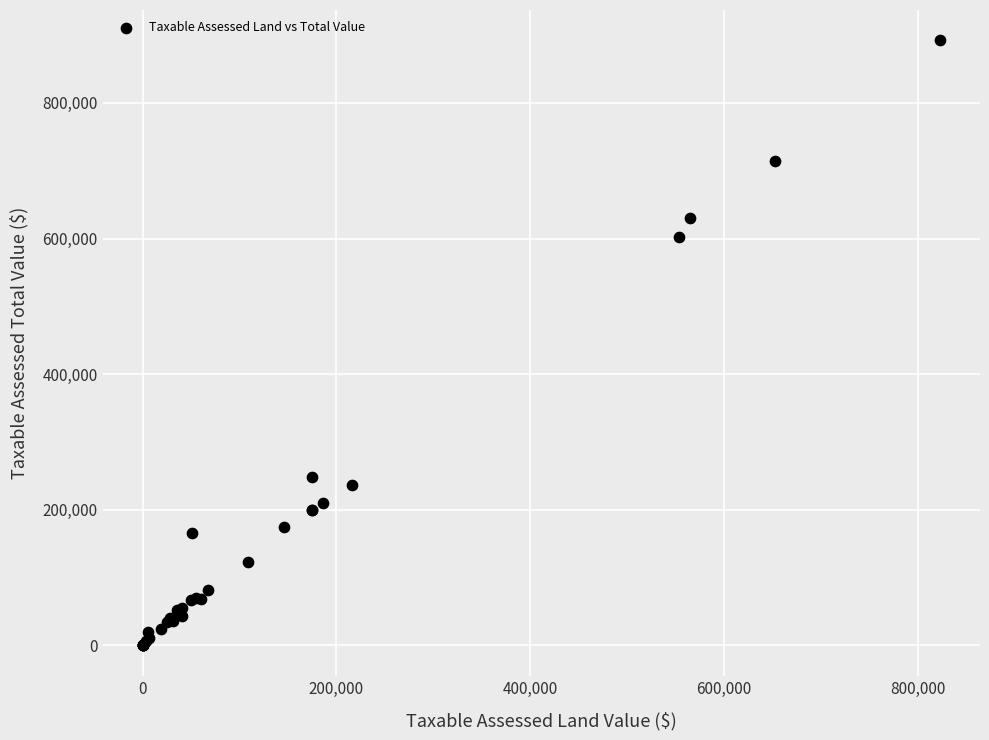

What Y value in the scatter plot is closest to 446145?

602945